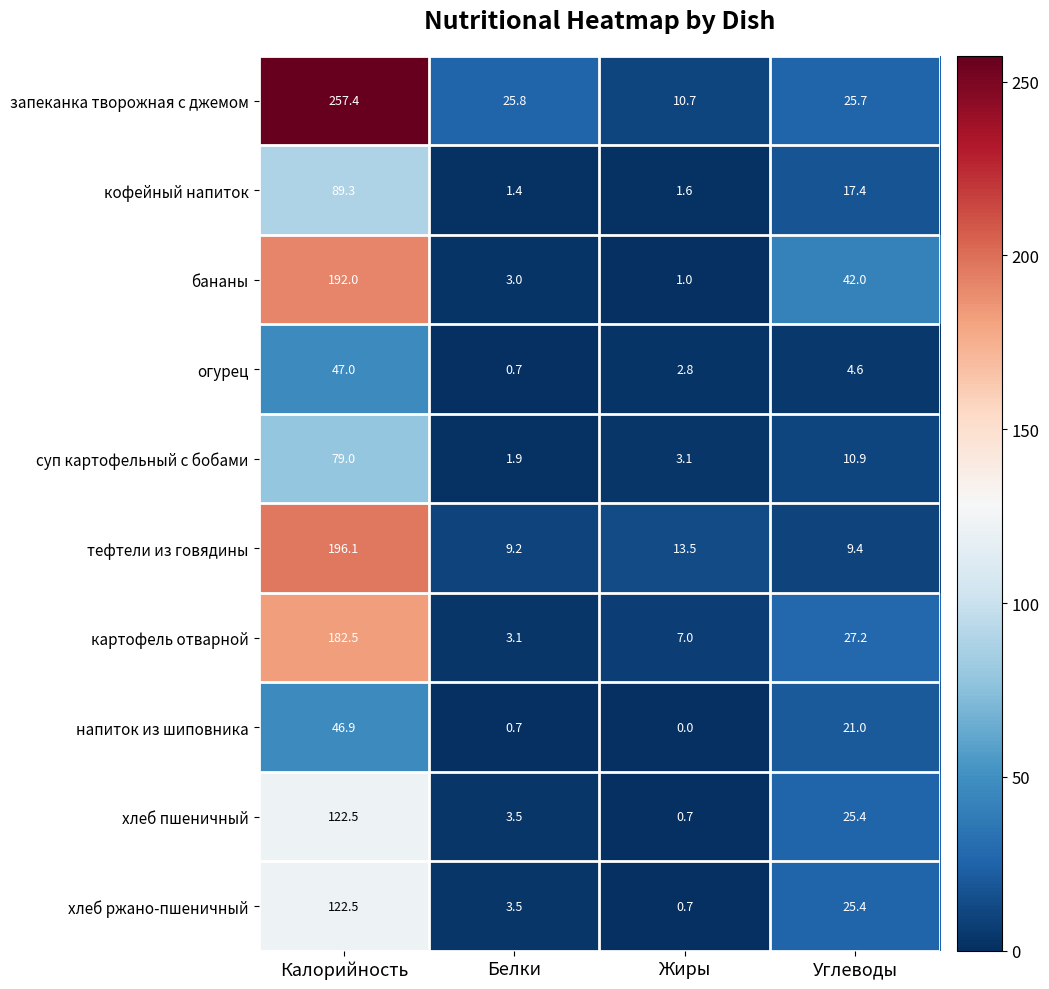

List the labels in order of кофейный напиток value, largest first.

Калорийность, Углеводы, Жиры, Белки